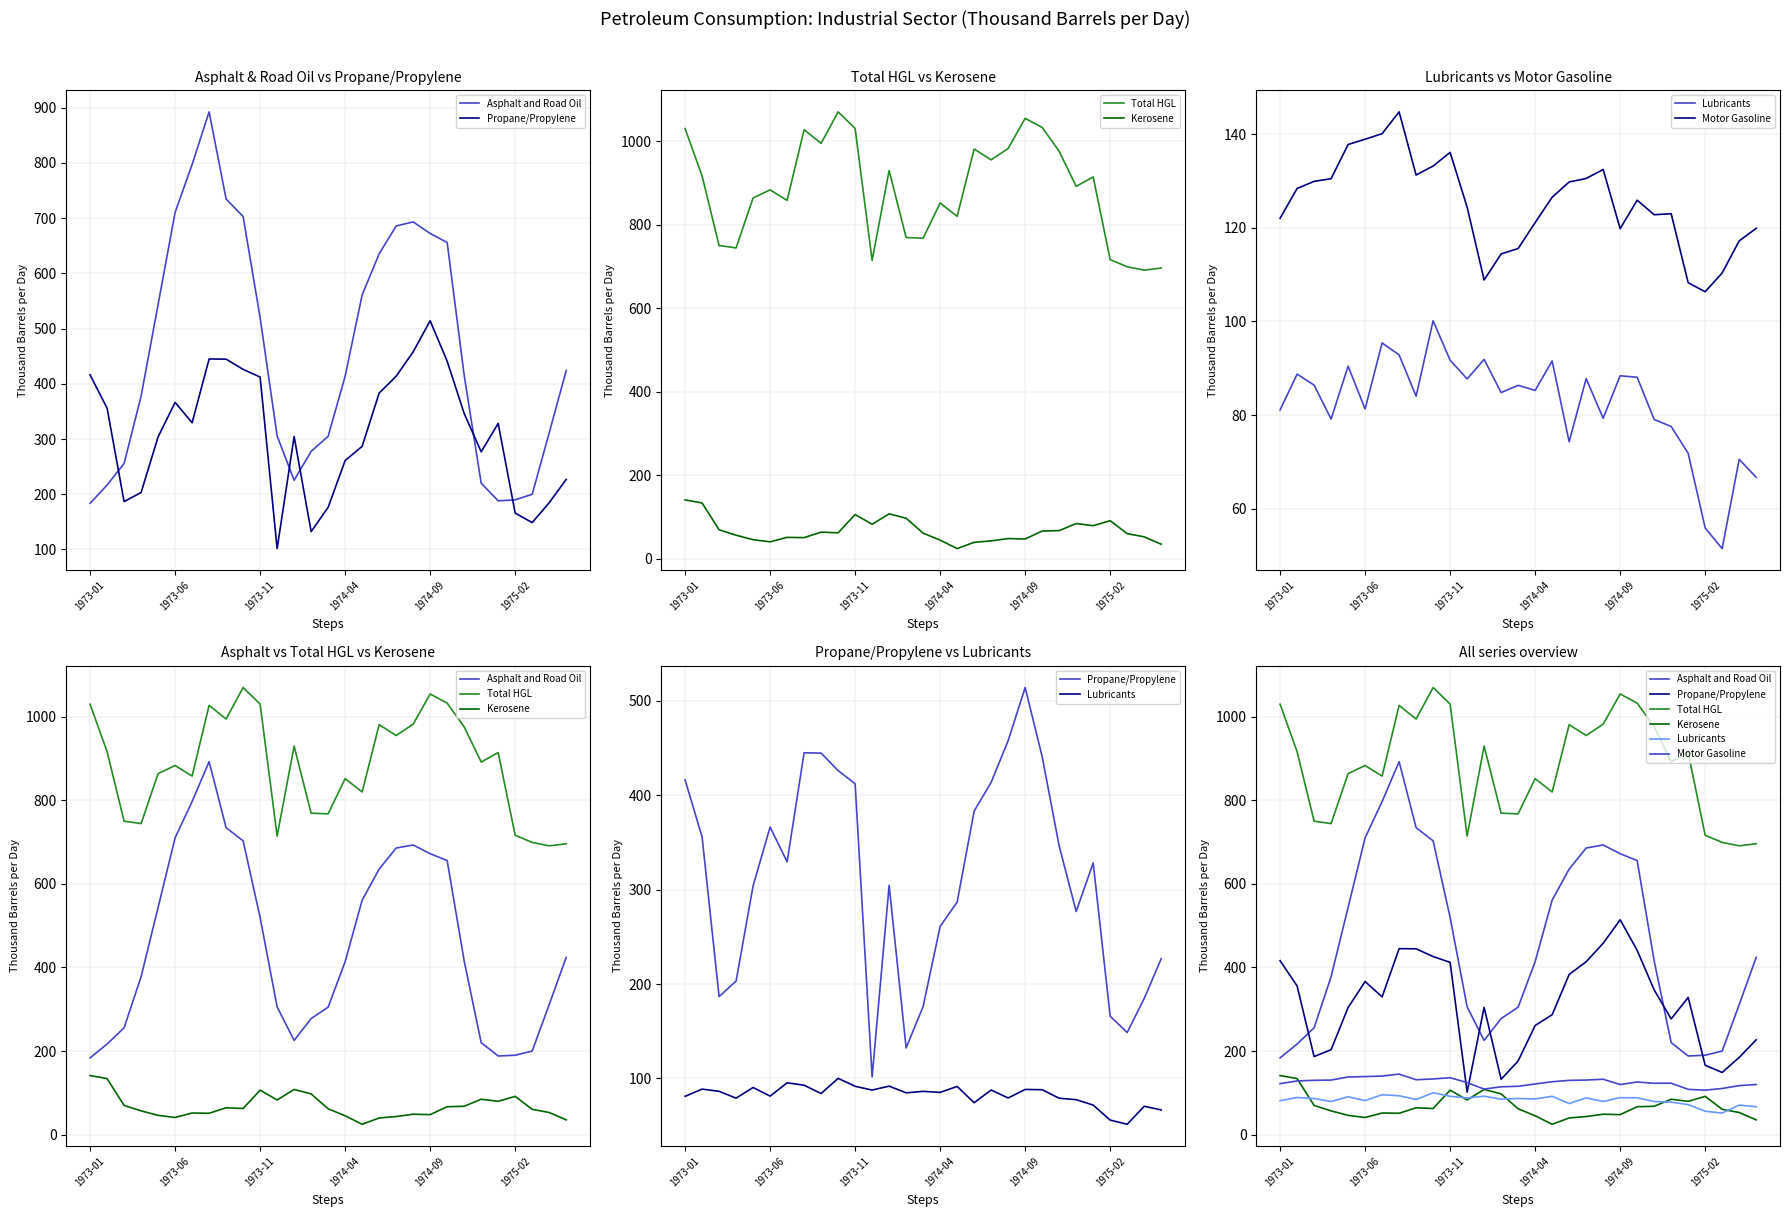

What position from the right is 12?

17